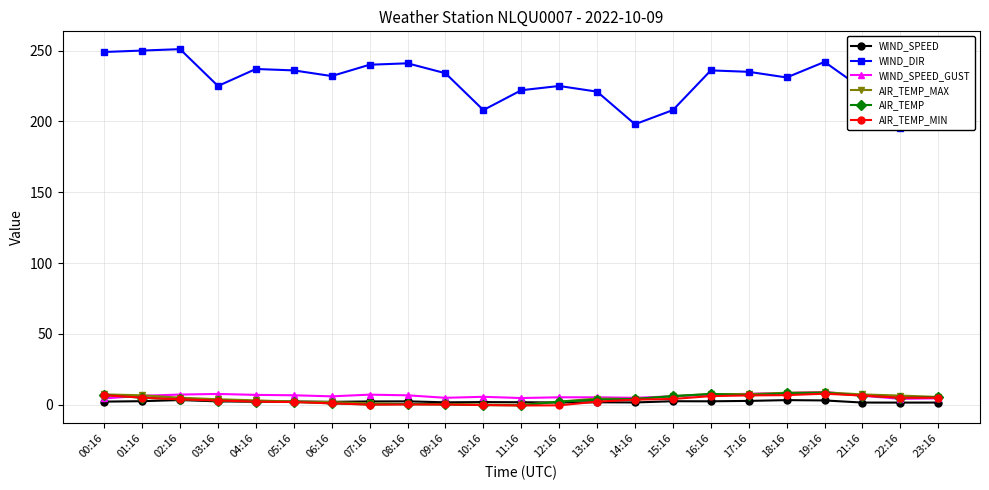

What position from the right is 12:16?

11